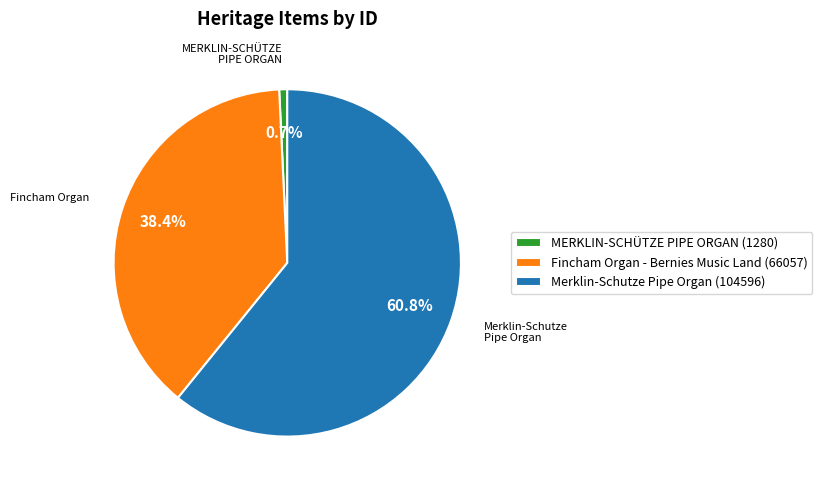

What percentage is the Merklin-Schutze Pipe Organ slice, to the nearest percent?

61%